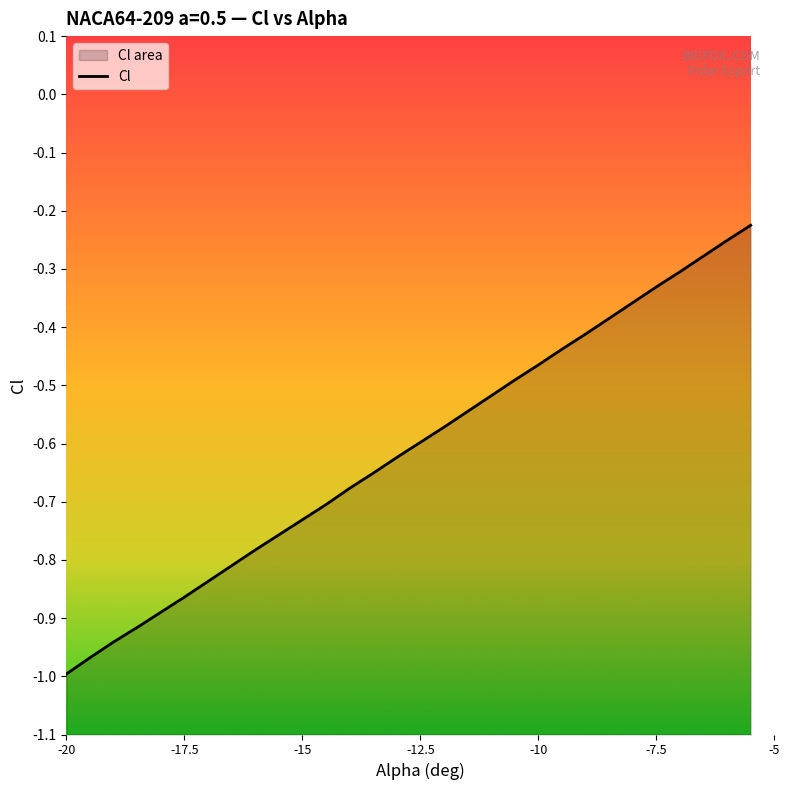

How many distinct data groups are displayed?

1